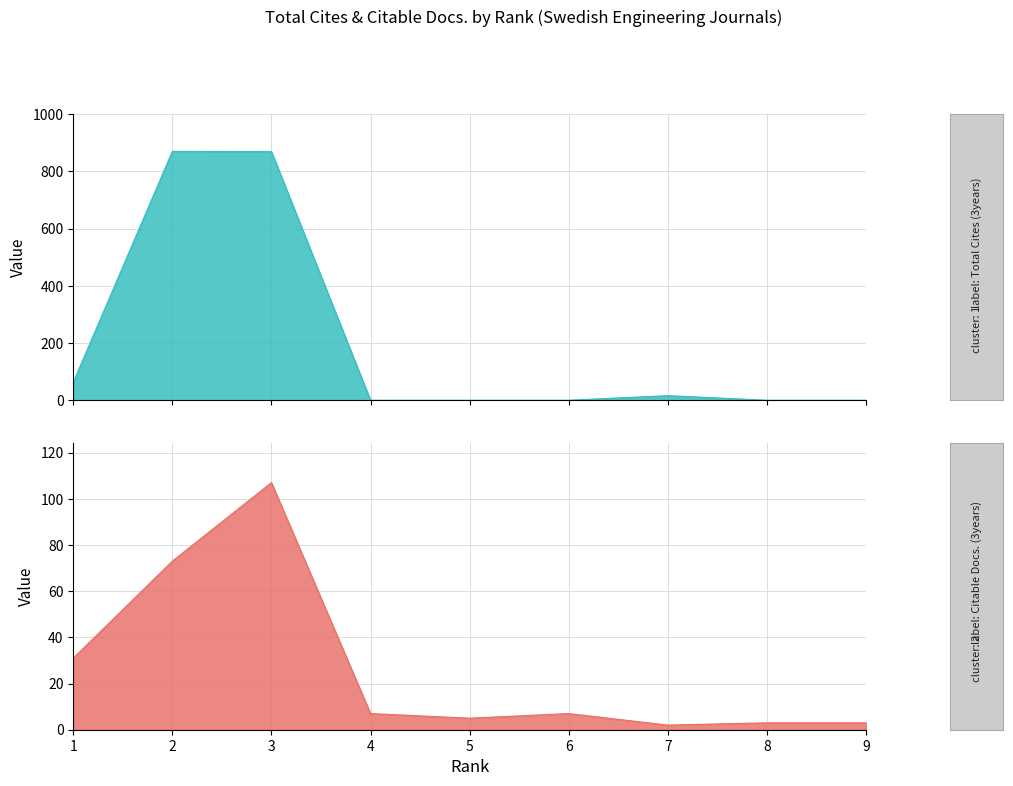

Read the Total Docs. (3years) value at 4, to the nearest 10.

10